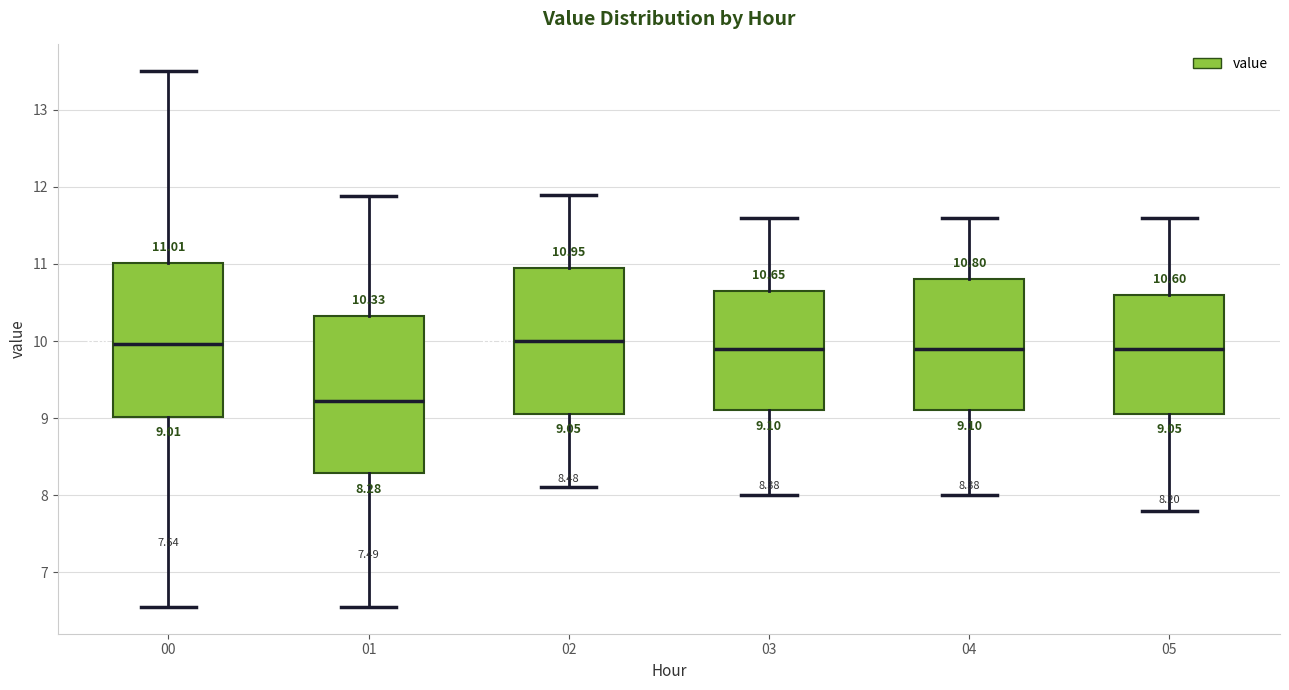

Which box's median line is the lowest?

01